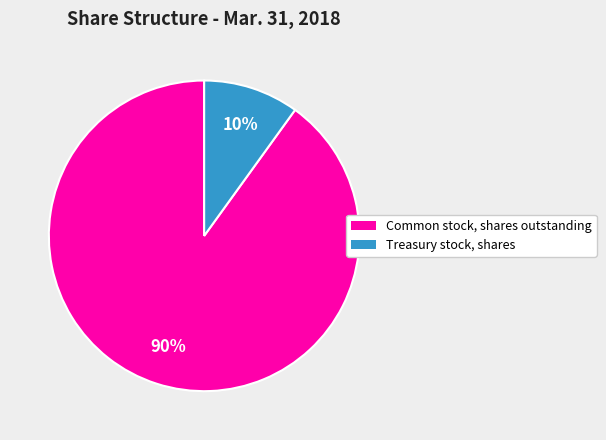

Does any single category account for the majority?

Yes